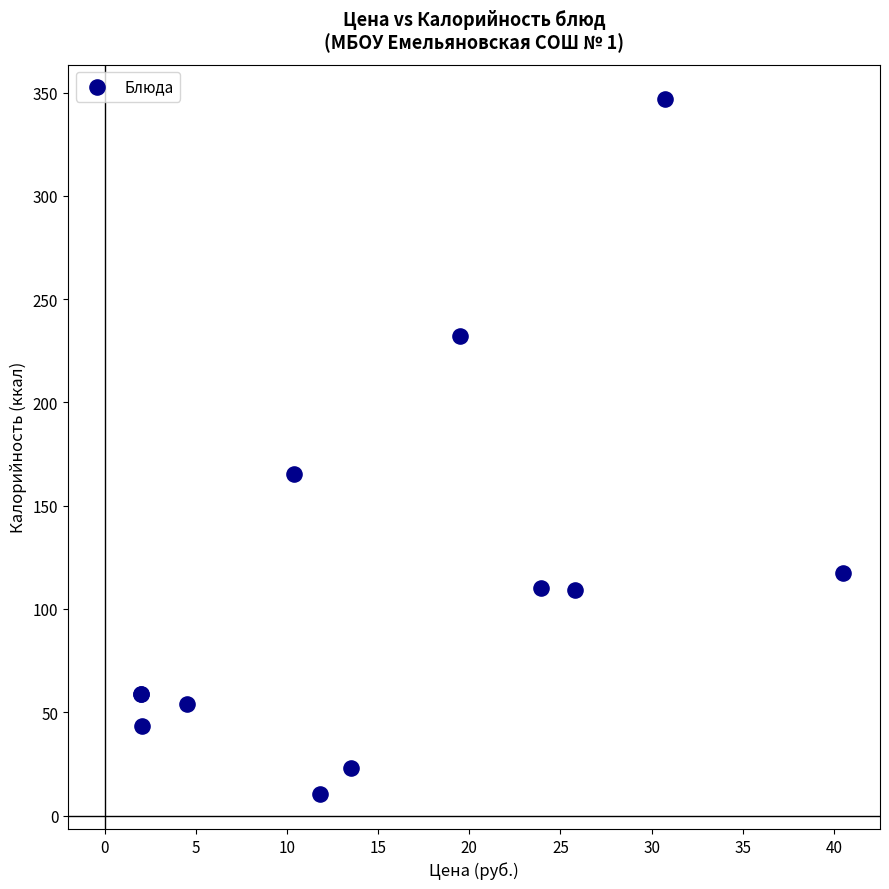

What Y value in the scatter plot is closest to 178?

165.6